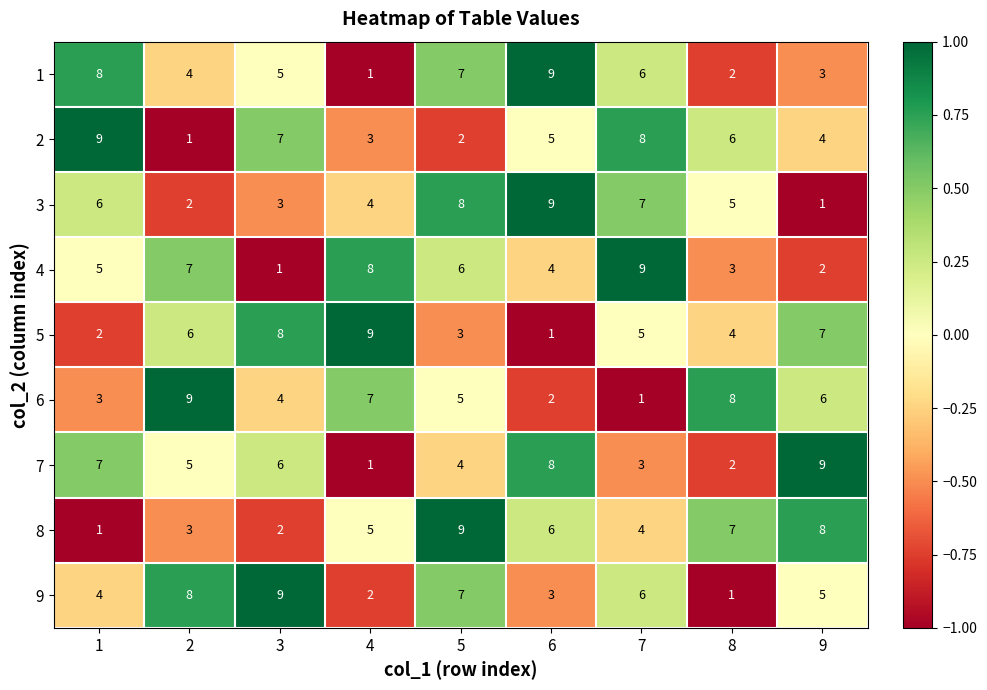

How many distinct data groups are displayed?

9